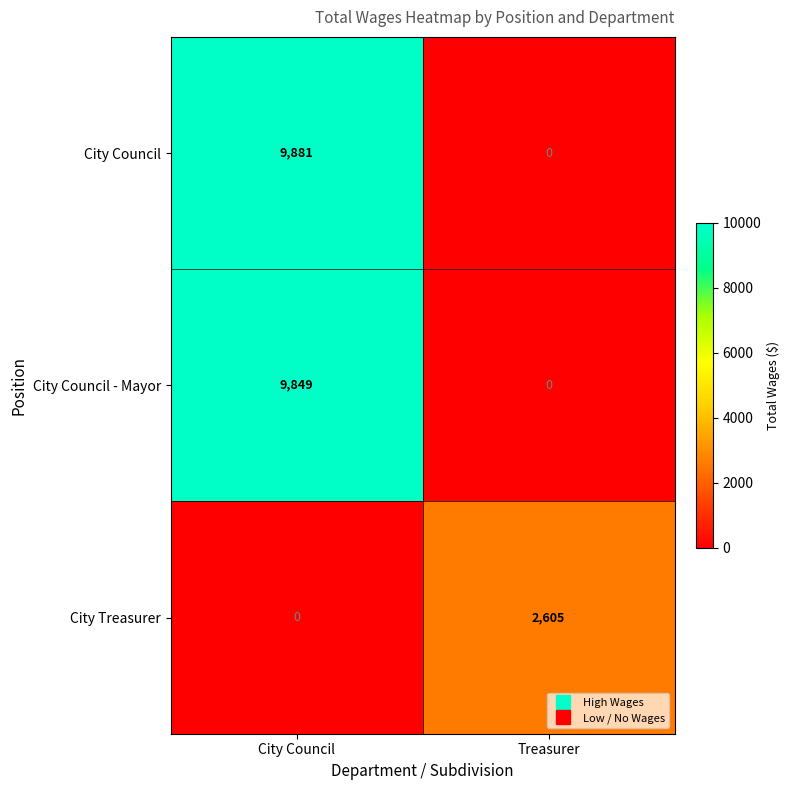

Which series changed the most between City Council and Treasurer?

City Council